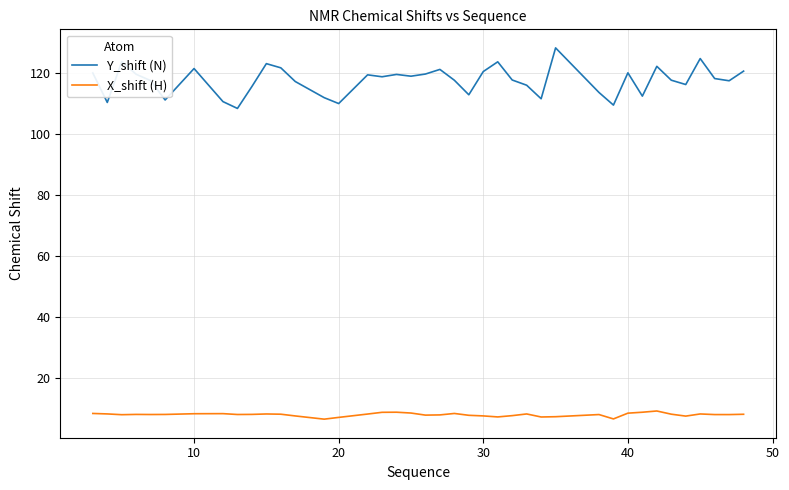

What is the difference between the maximum and minimum values in the Y_shift (N) series?

19.8